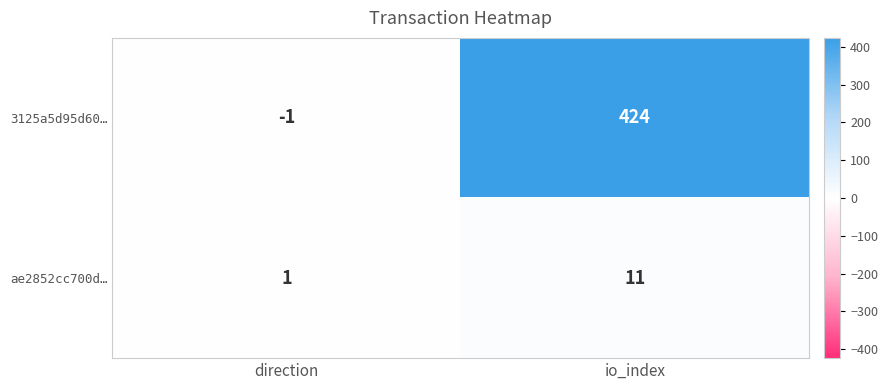

Which category has the highest value across all series?

io_index